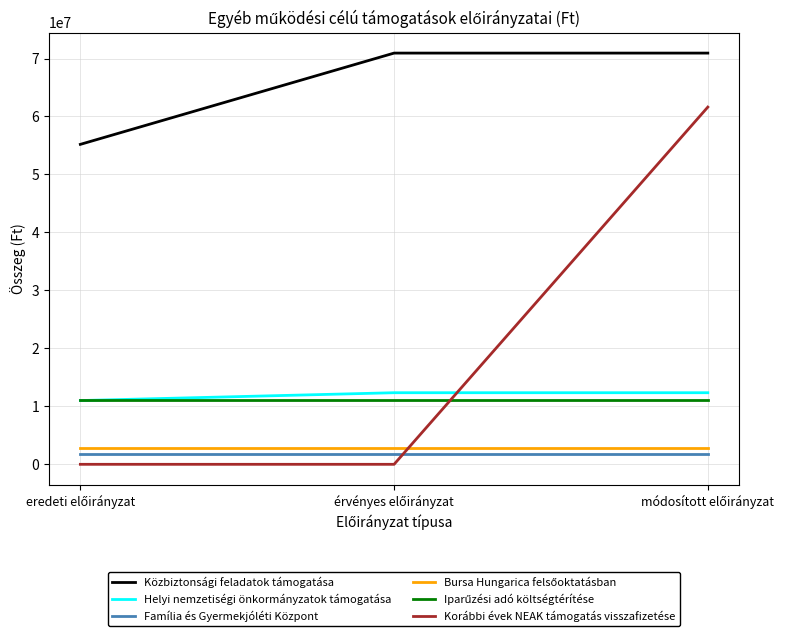

Which series has the largest total across all categories?

Közbiztonsági feladatok támogatása